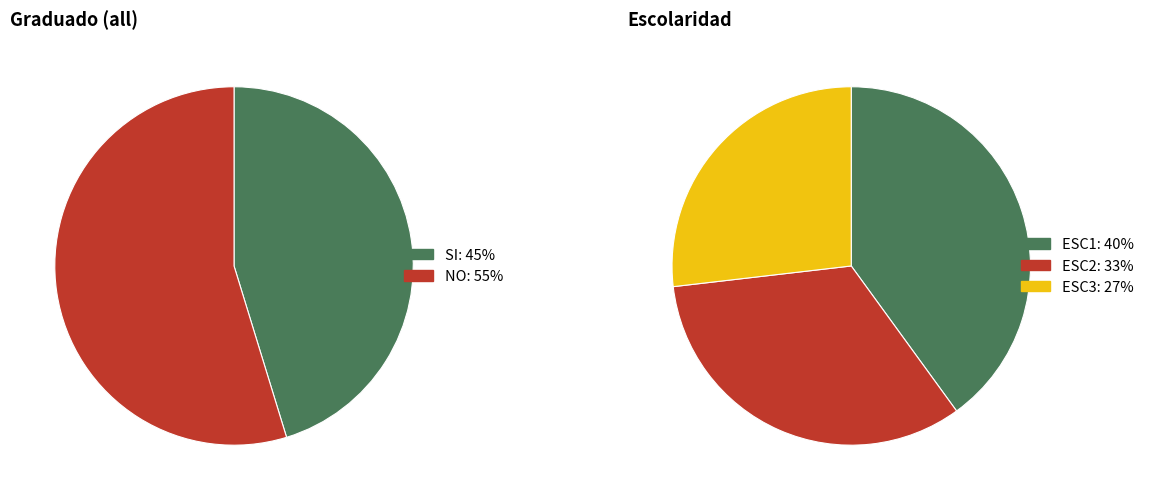

Is it true that SI is 62% of the pie?

False